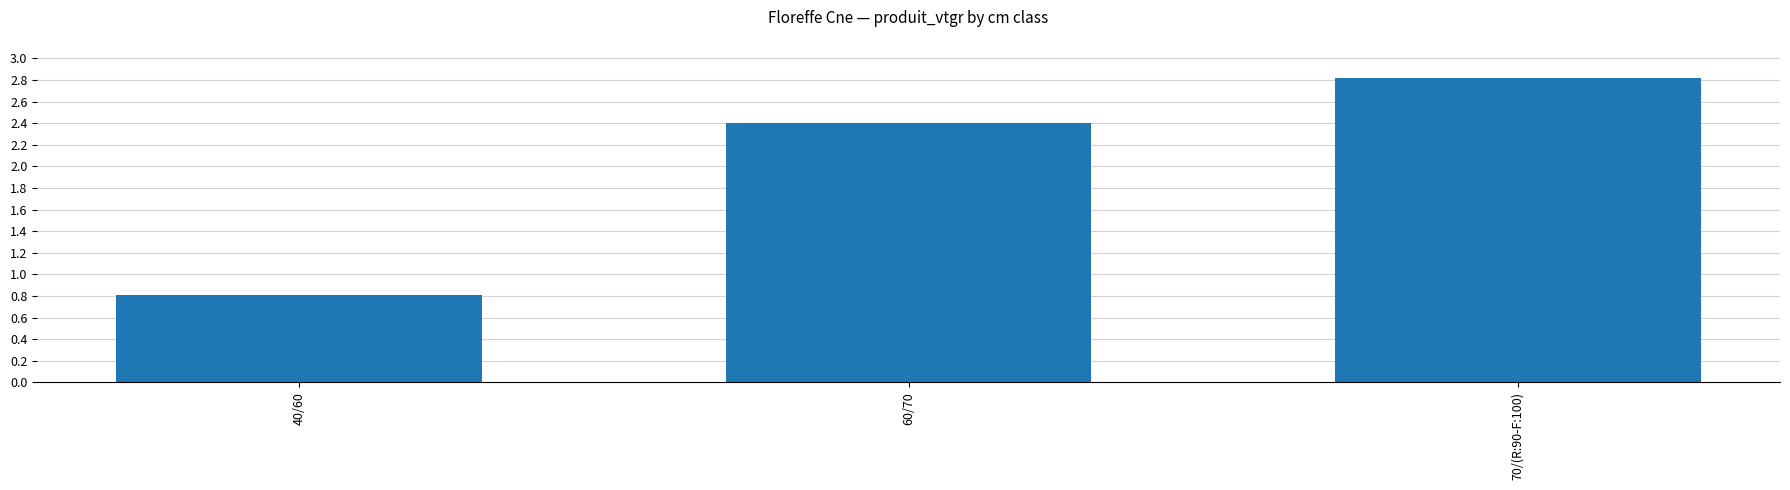

How many data points does each series have?

3